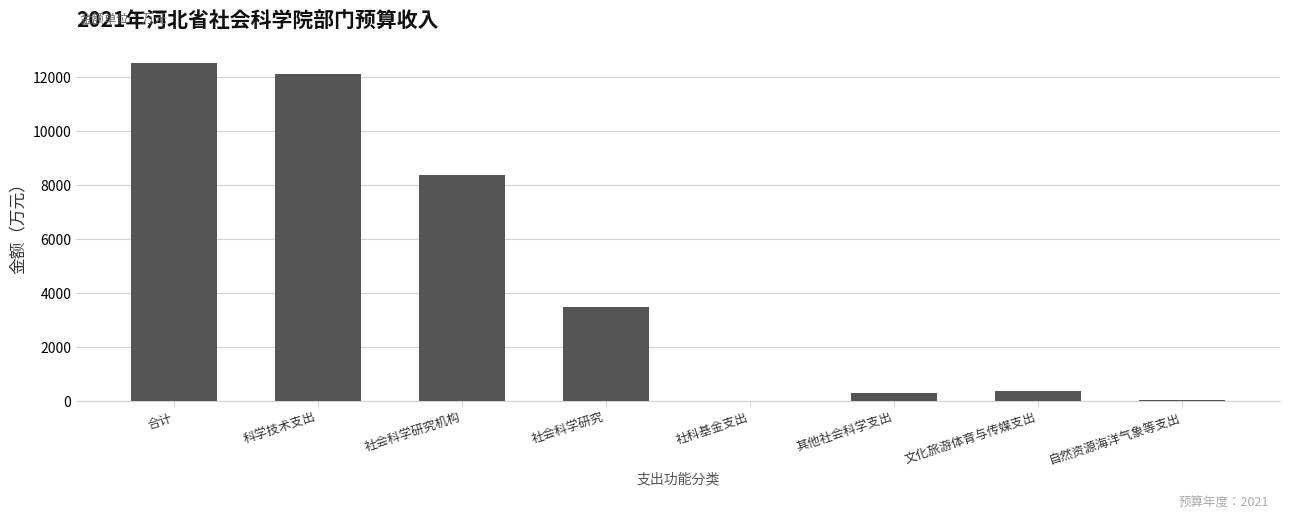

What is the greatest value displayed?

12509.1